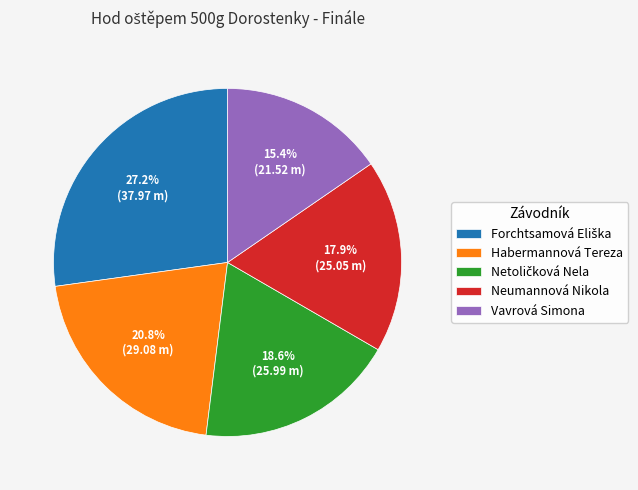

How many slices are in this pie chart?

5